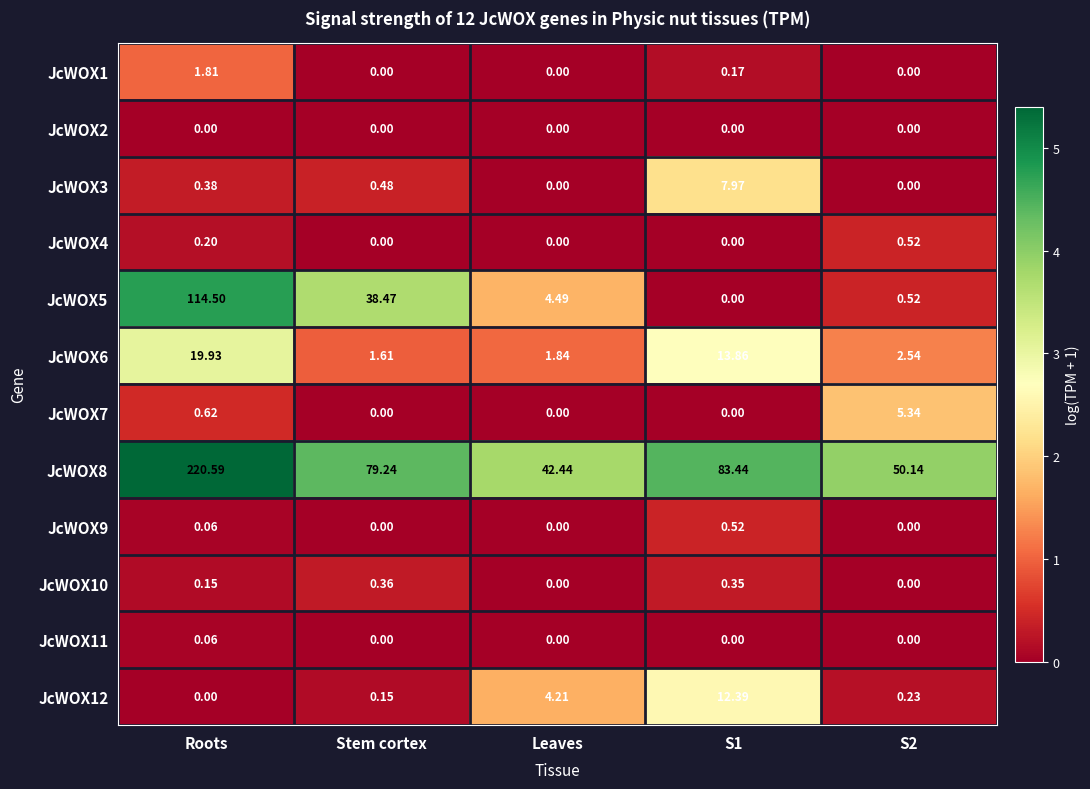

At which category is the sum across all series the highest?

Roots